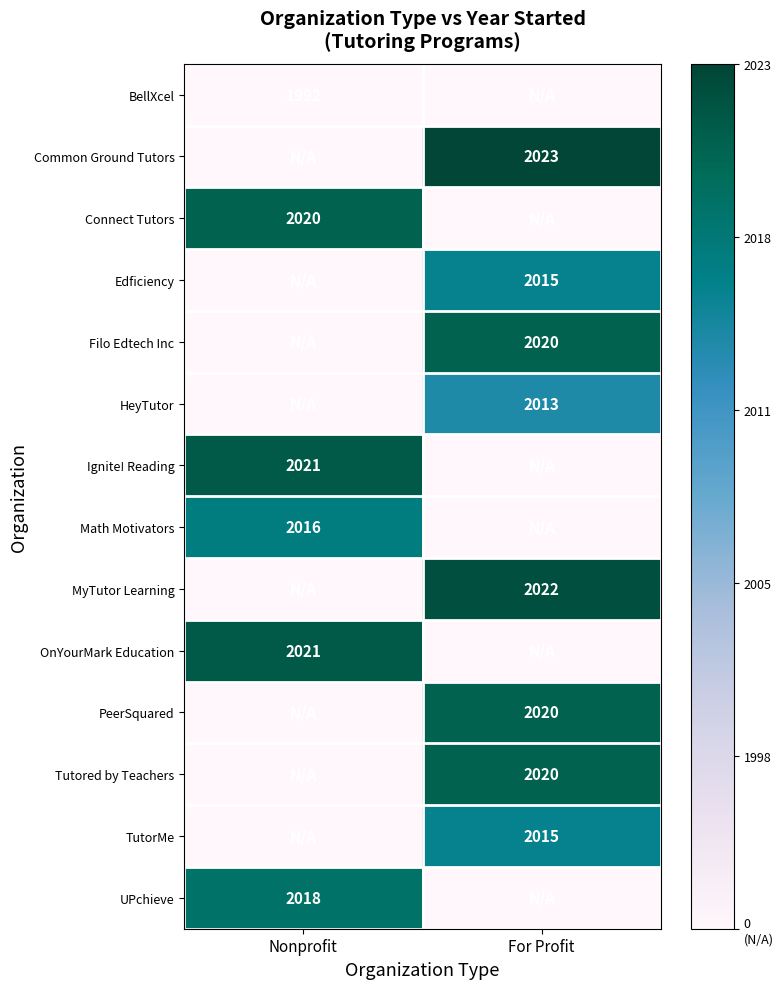

Which has a higher value, For Profit or Nonprofit?

For Profit